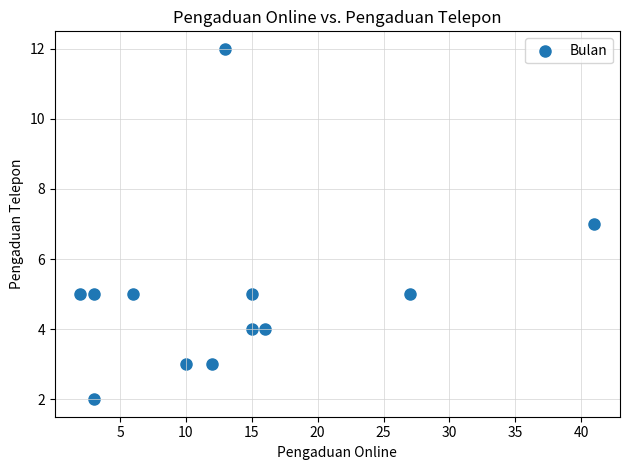

What is the average X value?

14